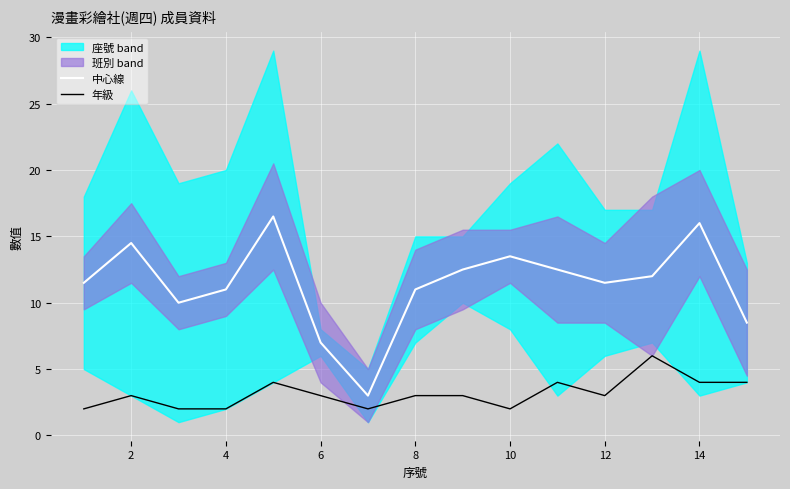

List the series in order of their overall mean, highest first.

中心線, 年級